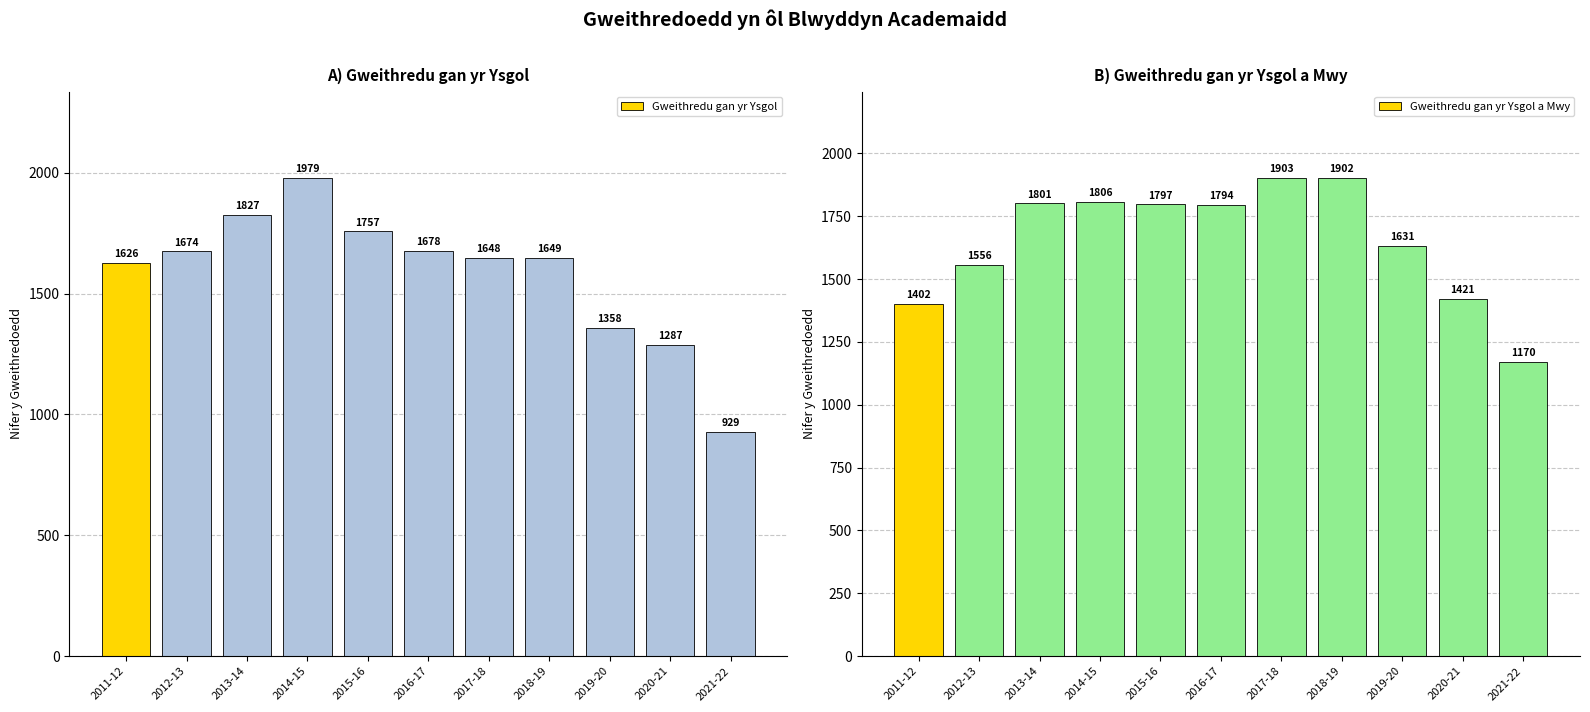

List the series in order of their peak value, highest first.

Gweithredu gan yr Ysgol, Gweithredu gan yr Ysgol a Mwy